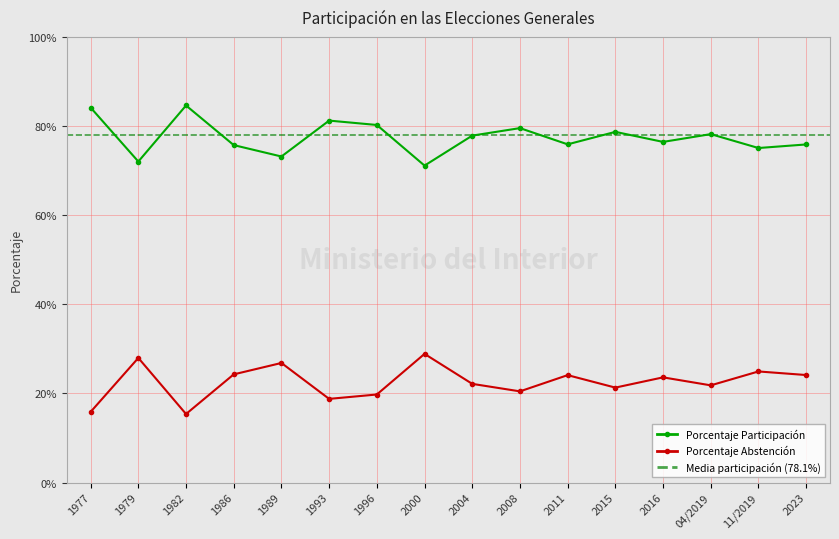

How many lines are shown in the chart?

2